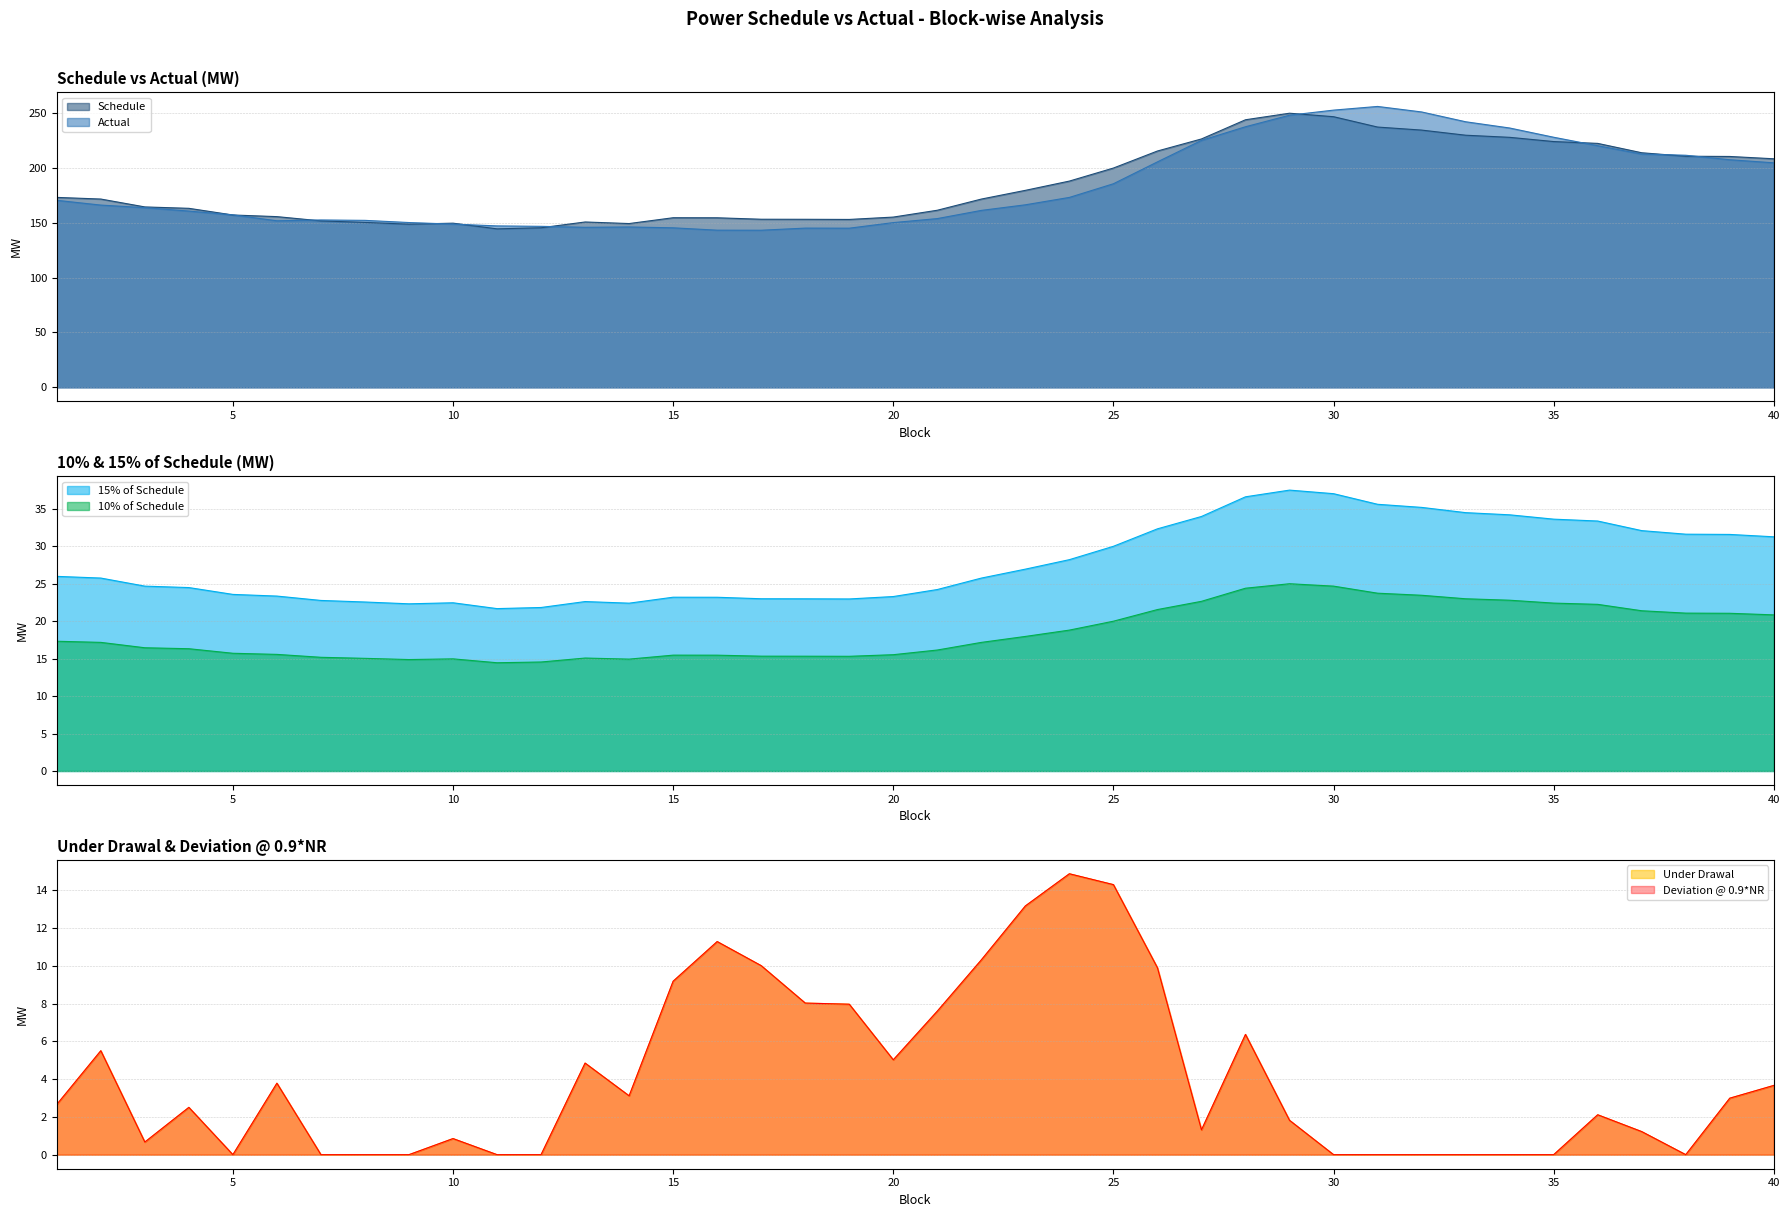

At which label is Deviation @ 0.9*NR closest to 7?

21